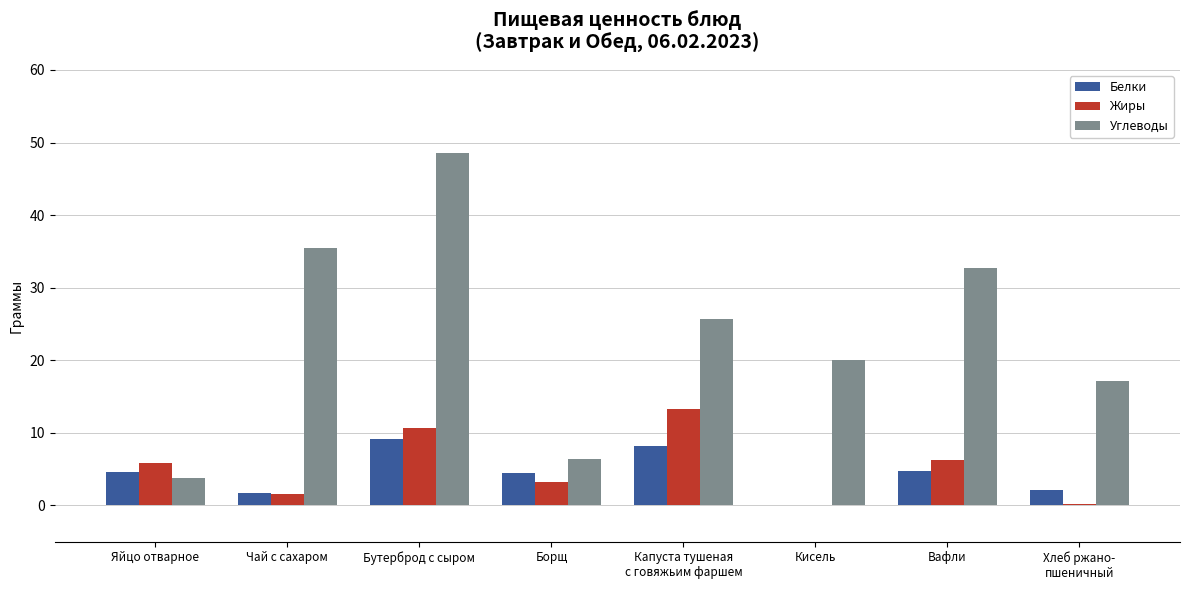

Which category has the highest value in the Жиры series?

Капуста тушеная
с говяжьим фаршем